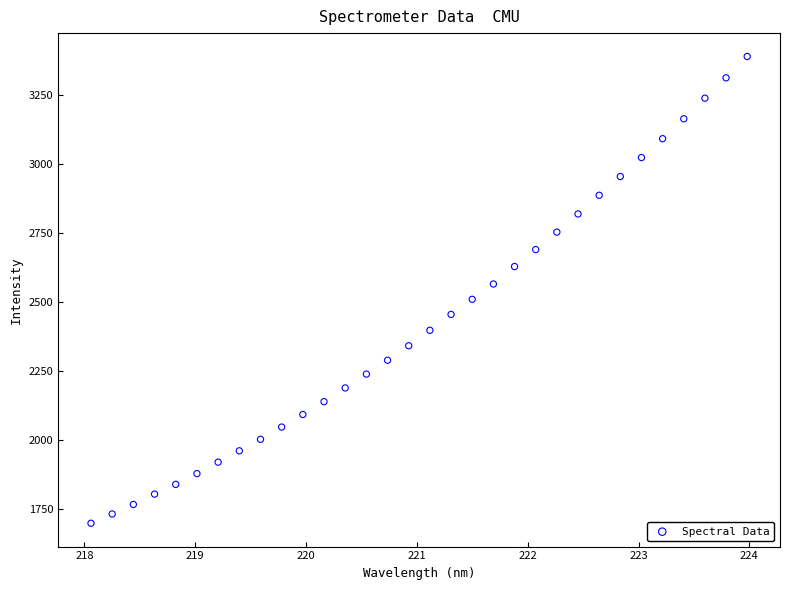

What is the range of X values (max minus min)?

5.9